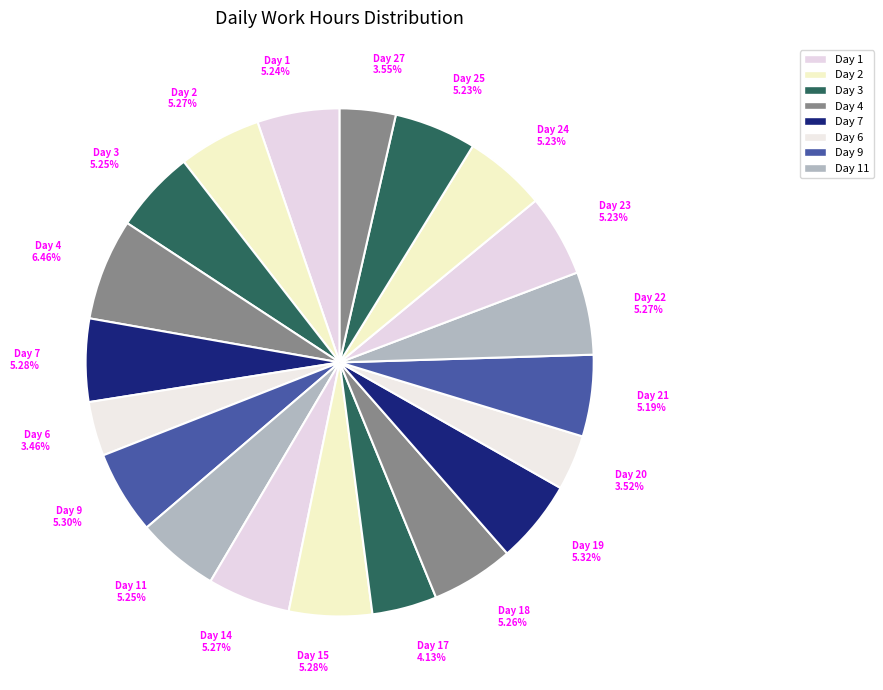

How many segments does this pie chart have?

20